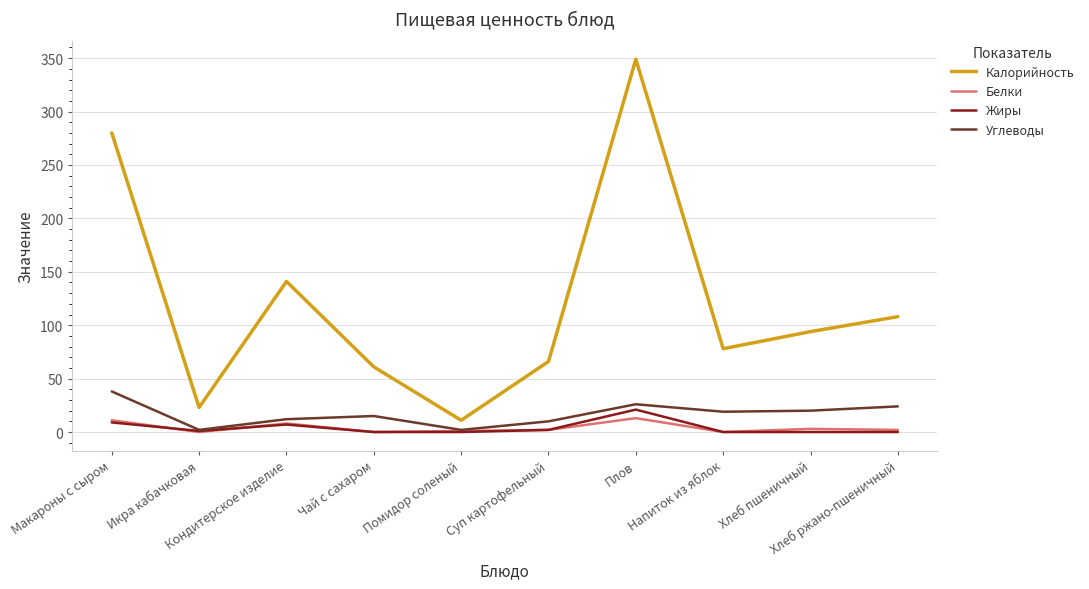

Which series has the widest spread of values?

Калорийность